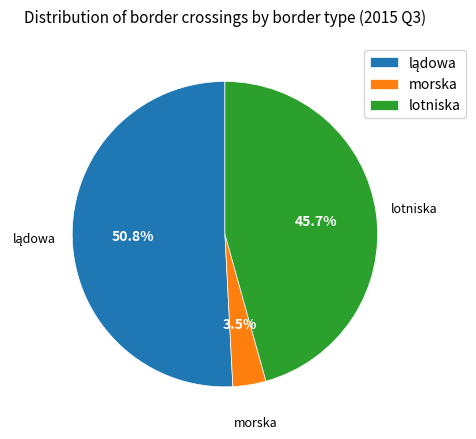

To the nearest percent, what is the average slice percentage?

33%